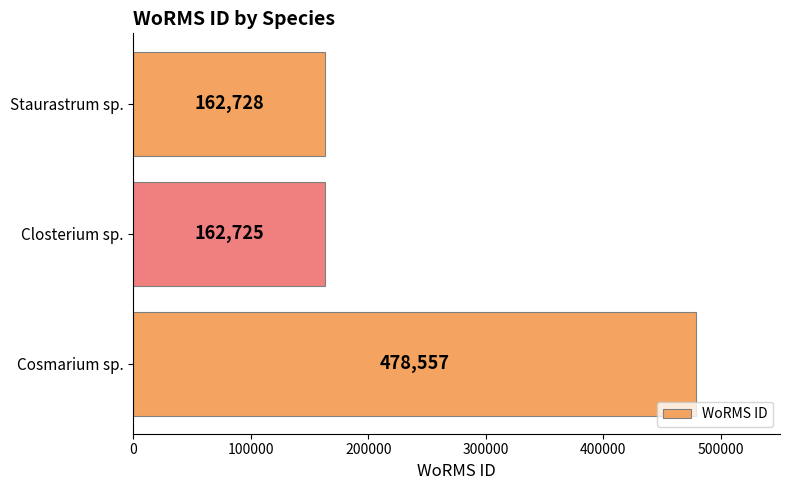

Is it true that the value at Closterium sp. is 105240?

False